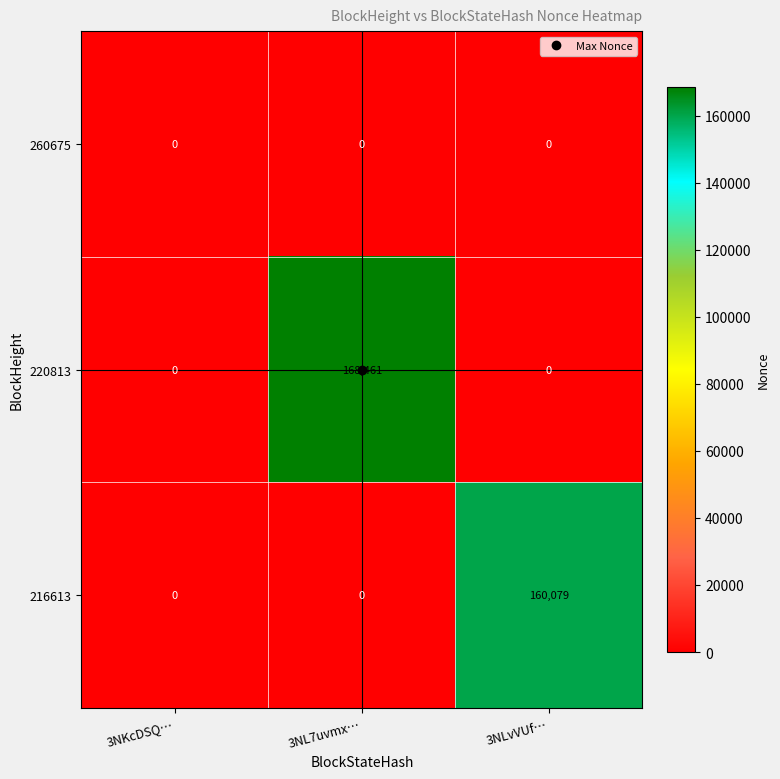

What is the maximum value shown in the chart?

168461